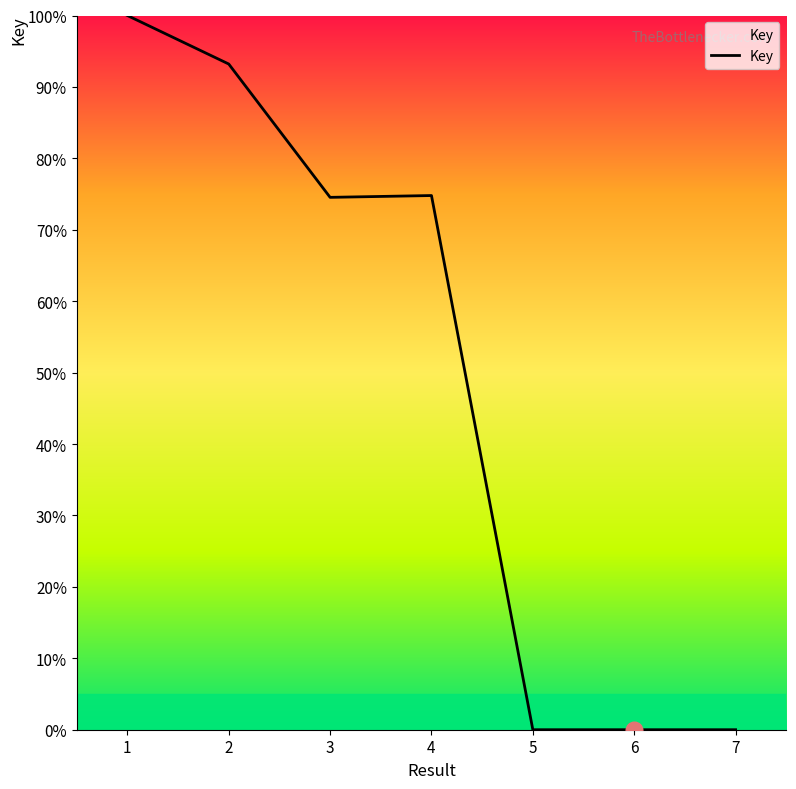

How many categories are shown in the chart?

7